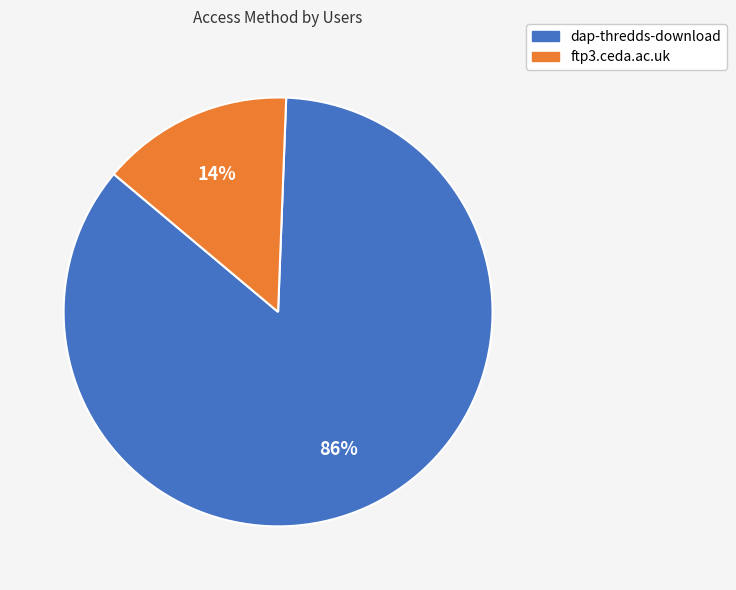

True or false: ftp3.ceda.ac.uk accounts for 27% of the total.

False